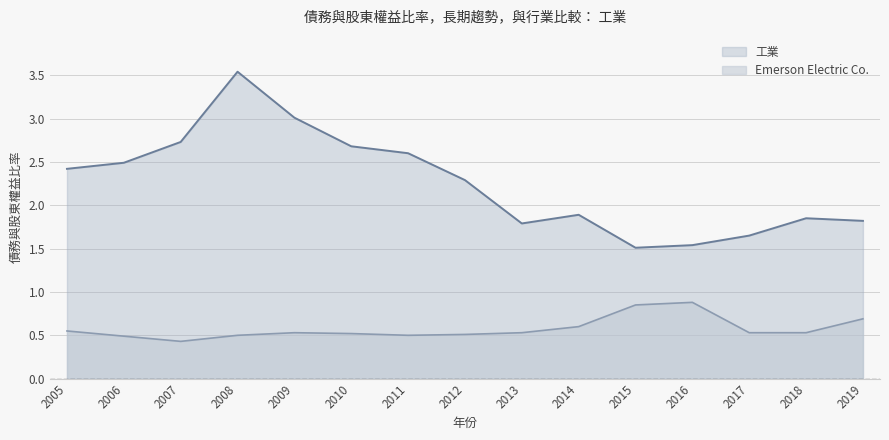

Which series has the largest total across all categories?

工業